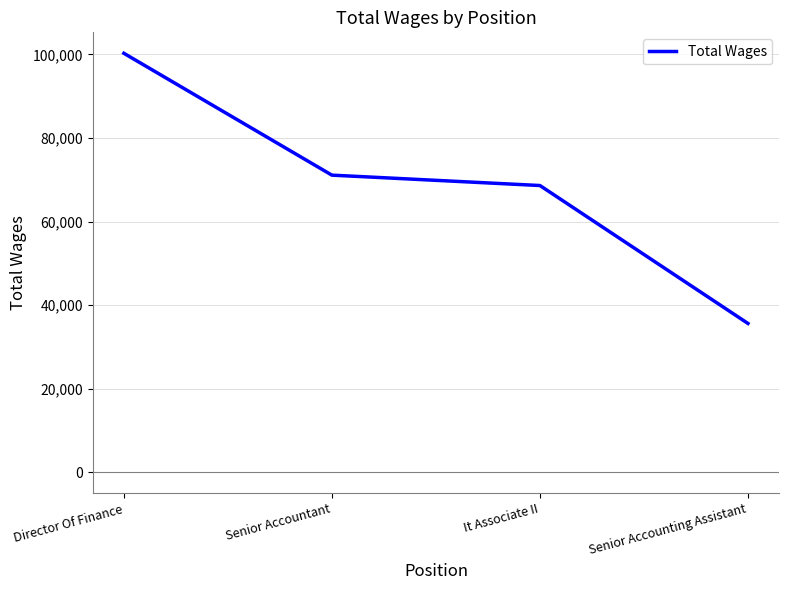

Which category has the highest value across all series?

Director Of Finance